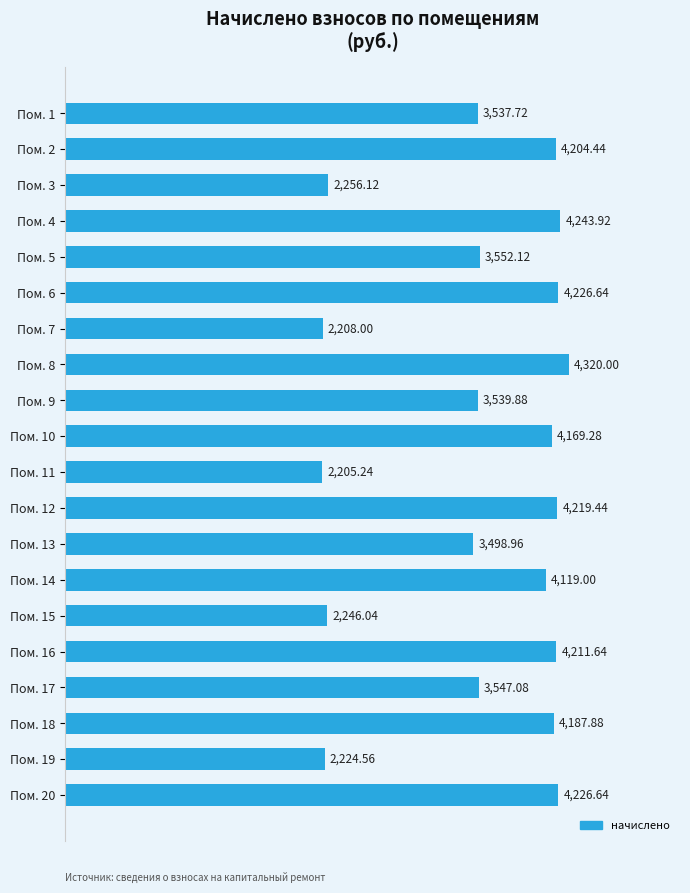

What is the sum of the values at Пом. 1 and Пом. 17?

7084.8